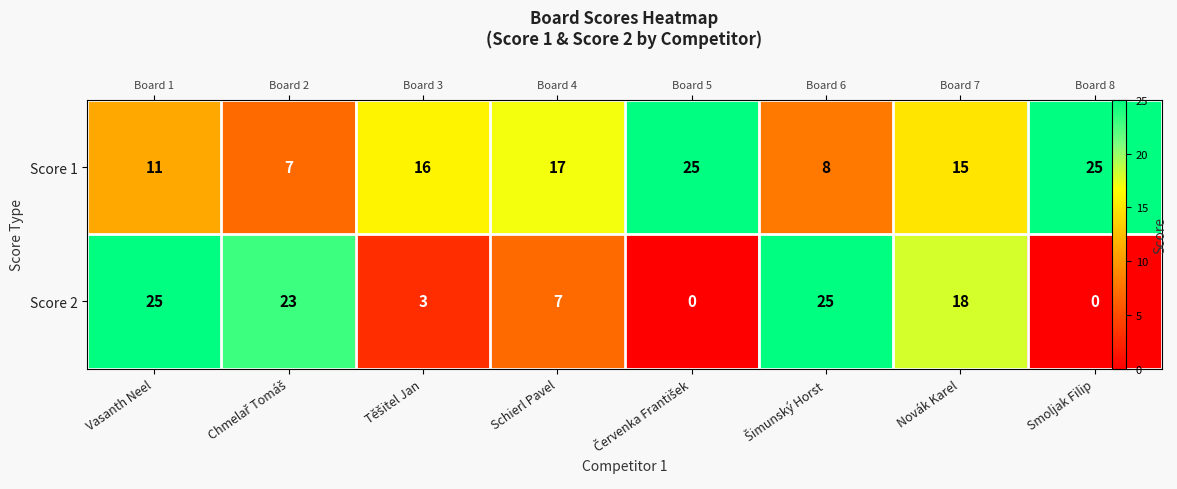

The value of Score 2 at Chmelař Tomáš is 23. True or false?

True